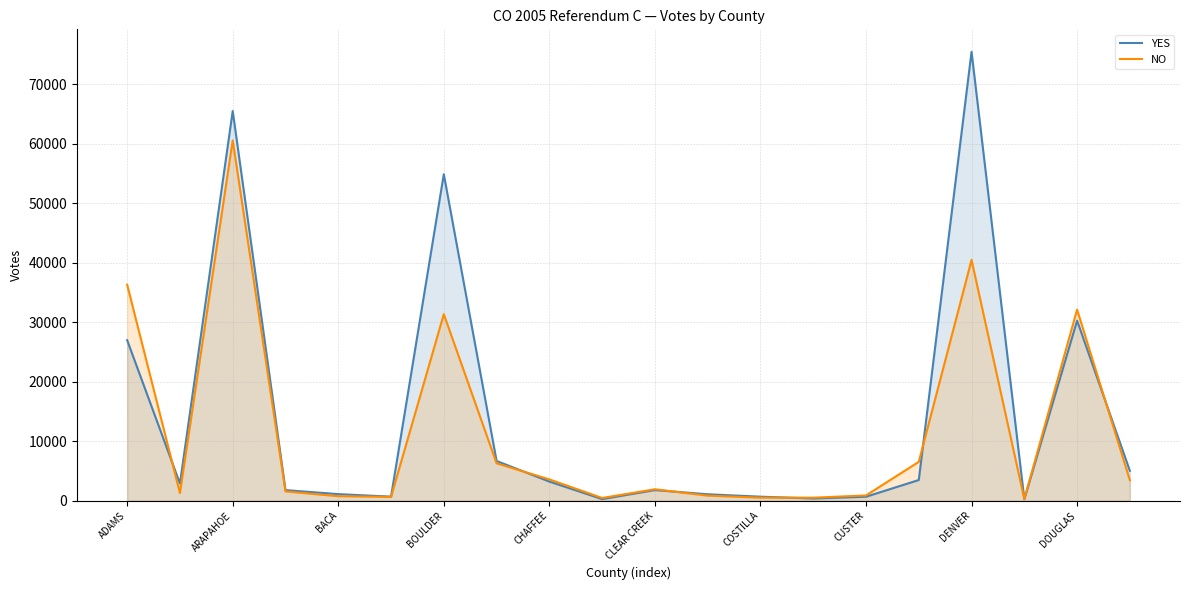

Which category has the highest value in the YES series?

DENVER